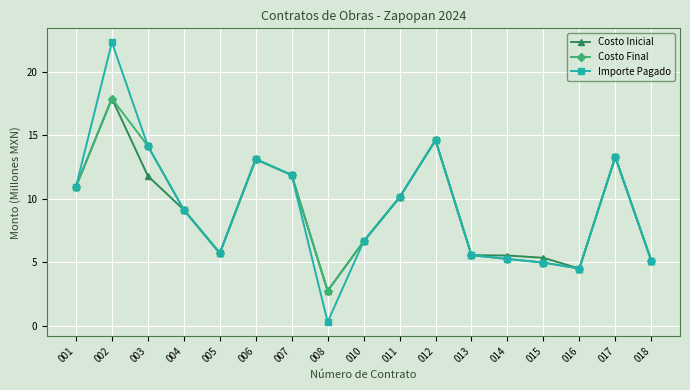

True or false: Costo Inicial has more than 1 points higher than both neighbors.

True